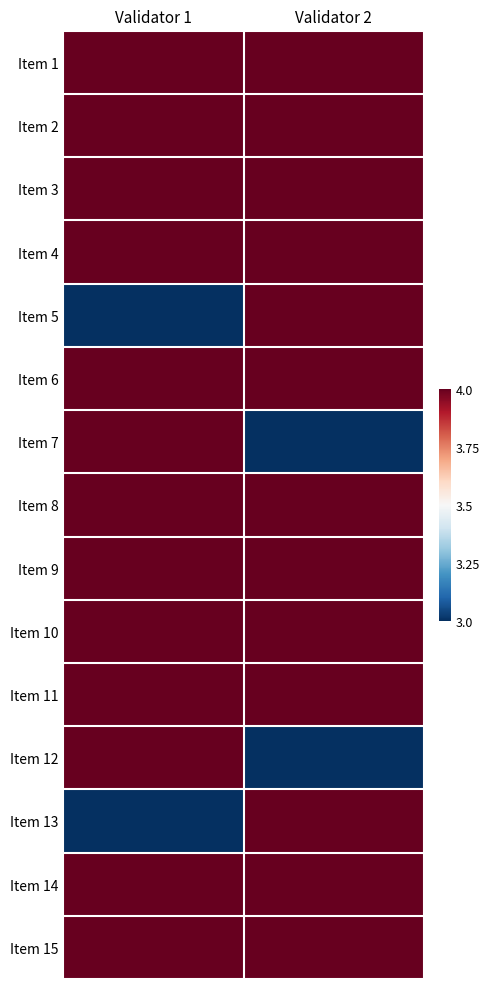

Rank the series by their maximum value, from lowest to highest.

Item 1, Item 2, Item 3, Item 4, Item 5, Item 6, Item 7, Item 8, Item 9, Item 10, Item 11, Item 12, Item 13, Item 14, Item 15